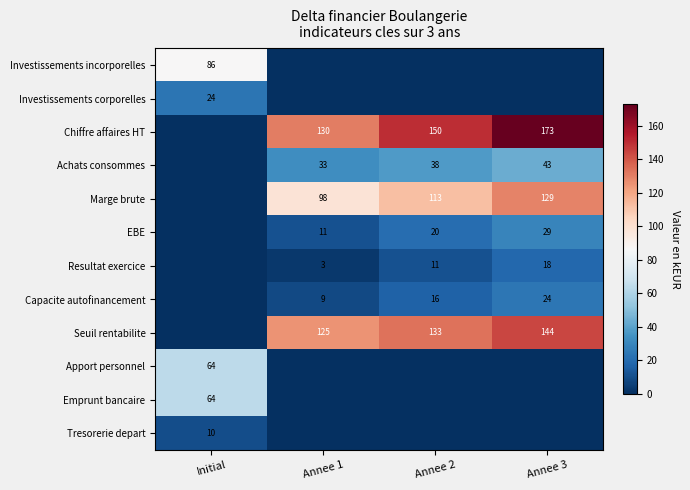

At which category is the sum across all series the highest?

Annee 3